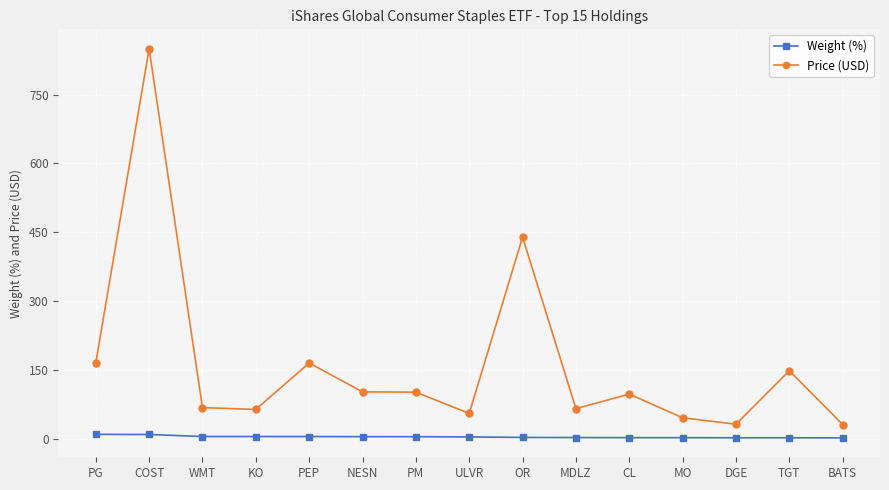

True or false: Price (USD) and Weight (%) intersect in this chart.

False